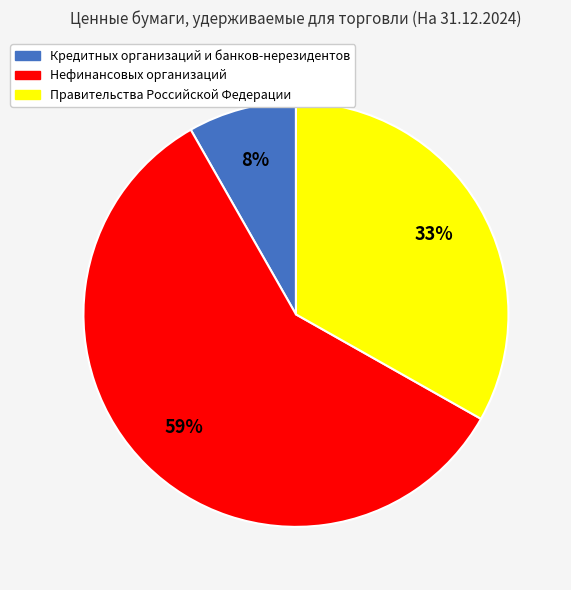

Which category has the biggest portion of the pie?

Нефинансовых организаций